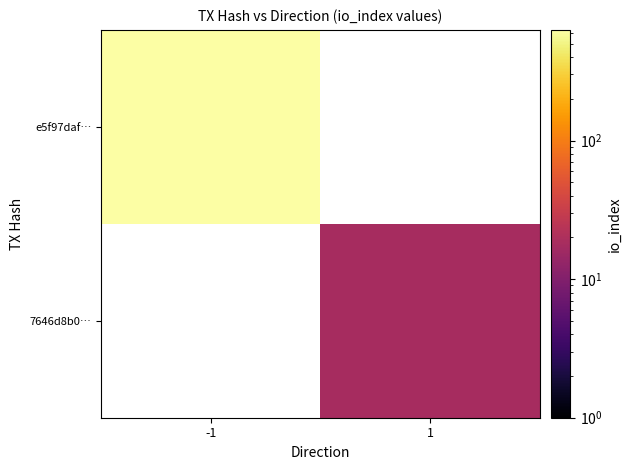

What is the greatest value displayed?

629.0